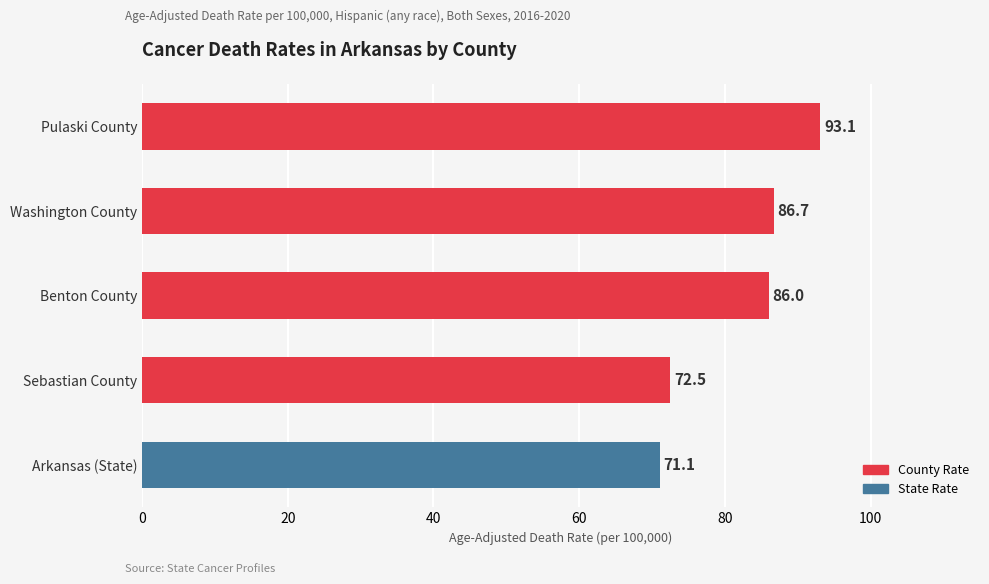

The chart shows a value of 93.1 at Pulaski County. True or false?

True